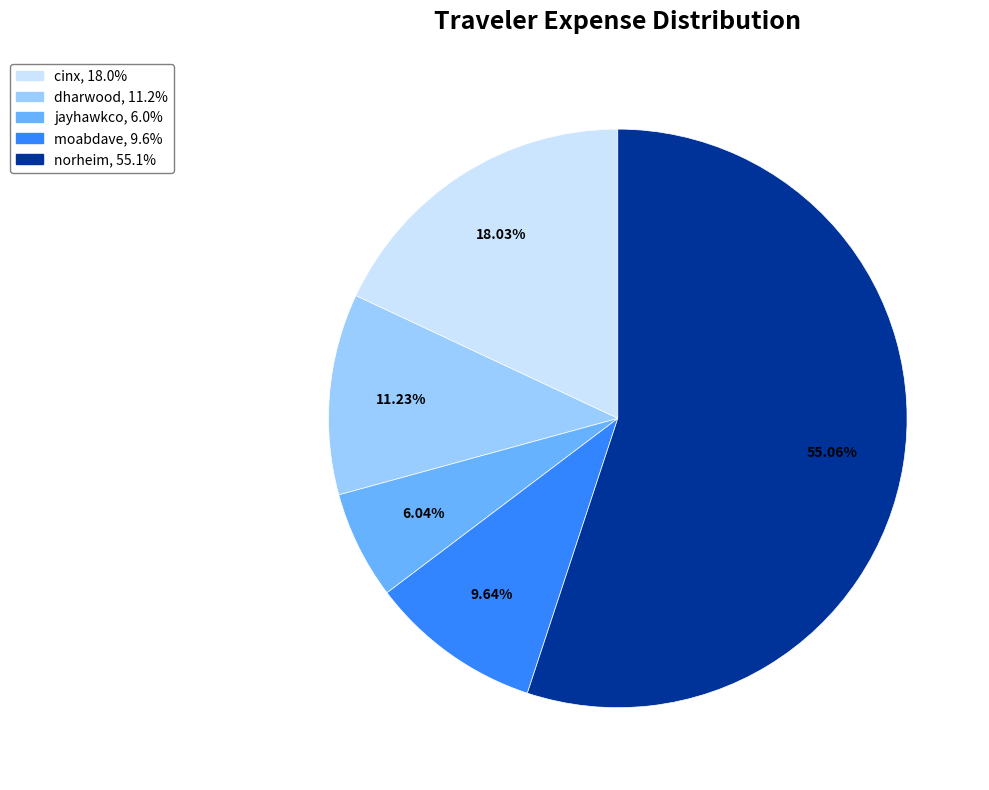

Count the number of slices in the pie.

5